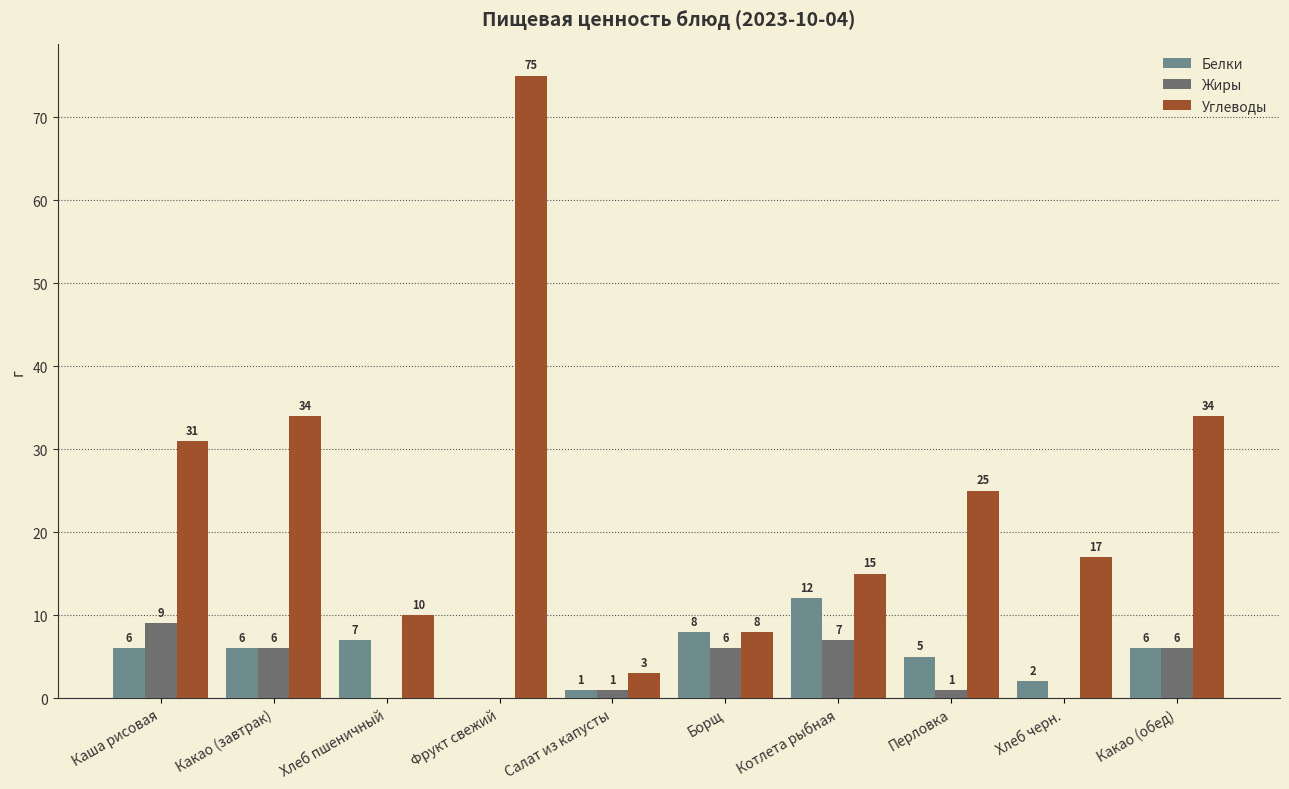

Are the bars grouped side by side (vs. stacked)?

Yes